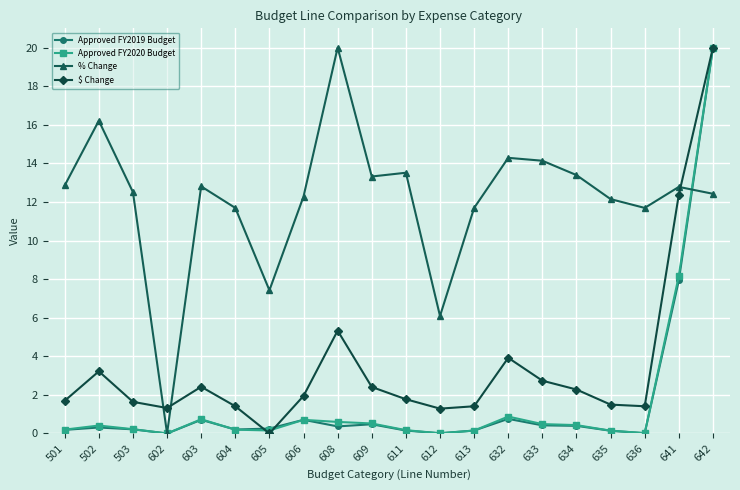

Is the value of Approved FY2019 Budget at 641 greater than the value of Approved FY2020 Budget at 636?

Yes